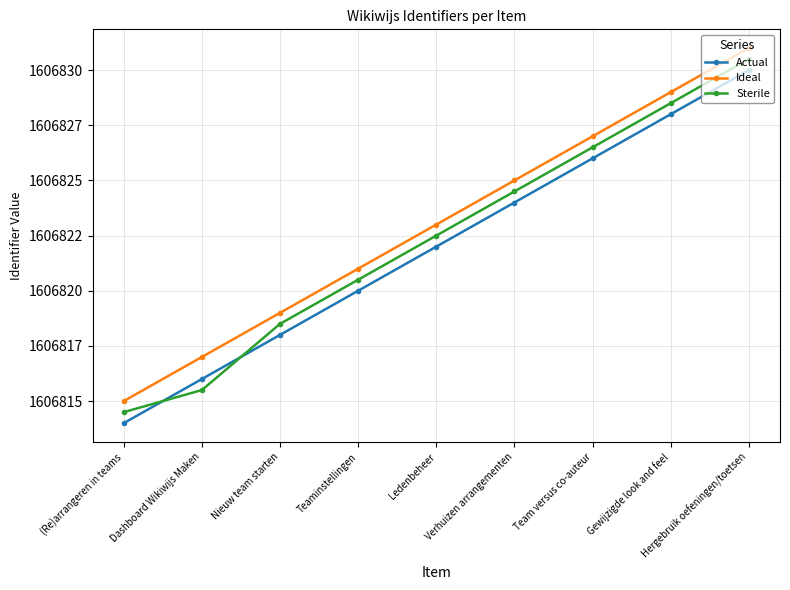

Is this an area chart (filled region under the line)?

No